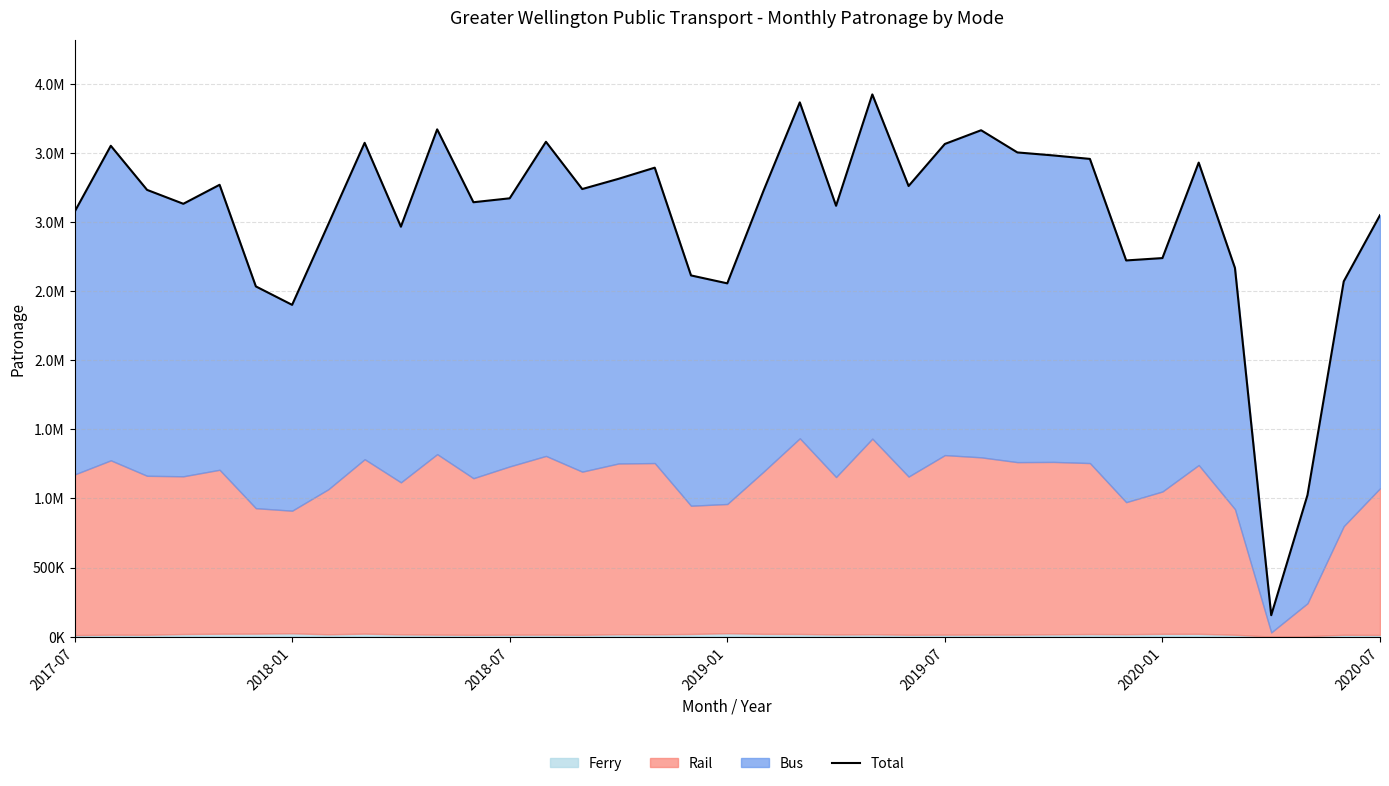

How many lines are shown in the chart?

1